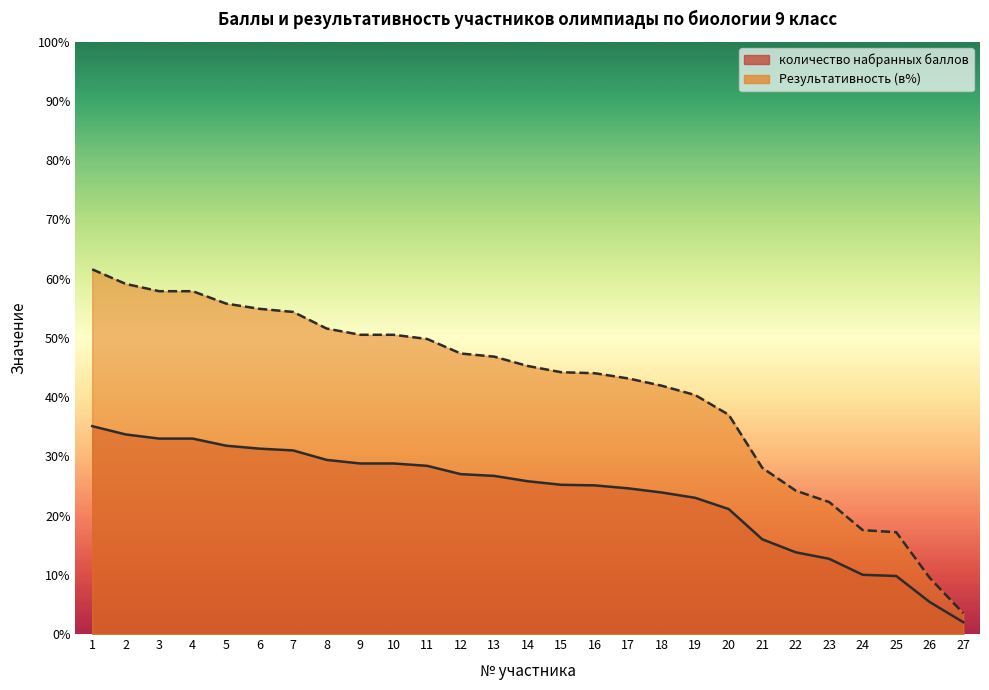

At how many categories does at least one series exceed 2?

27